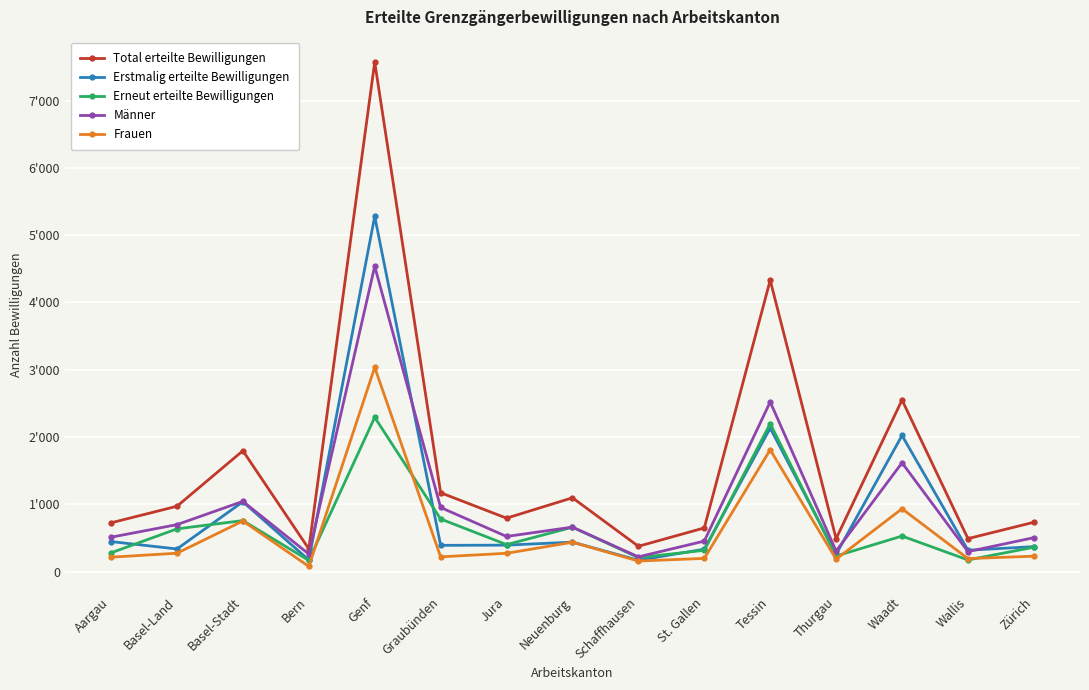

What is the spread (max minus min) of values at Schaffhausen?

219